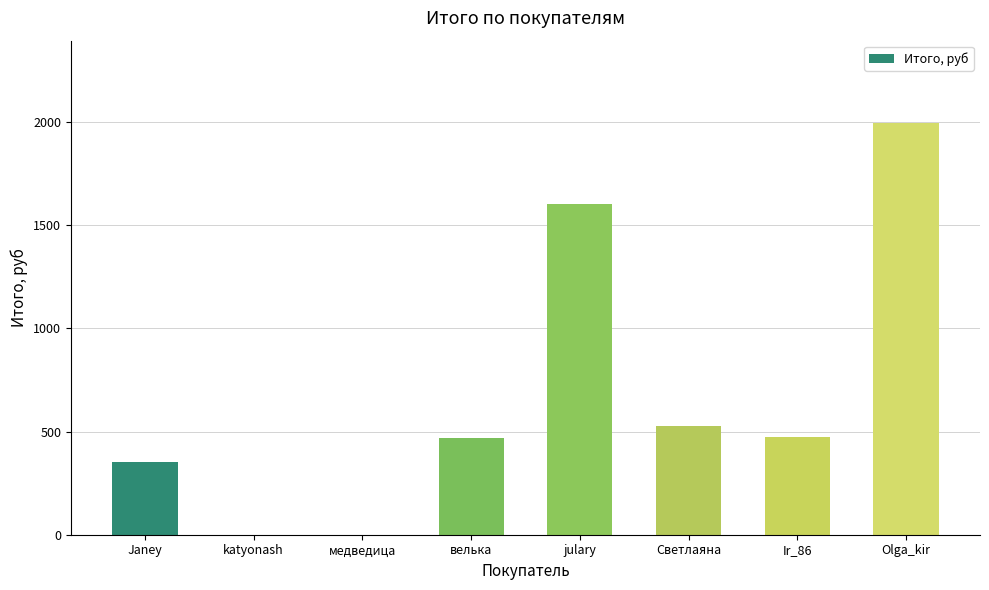

Is it true that the value at Светлаяна is 525.7?

True